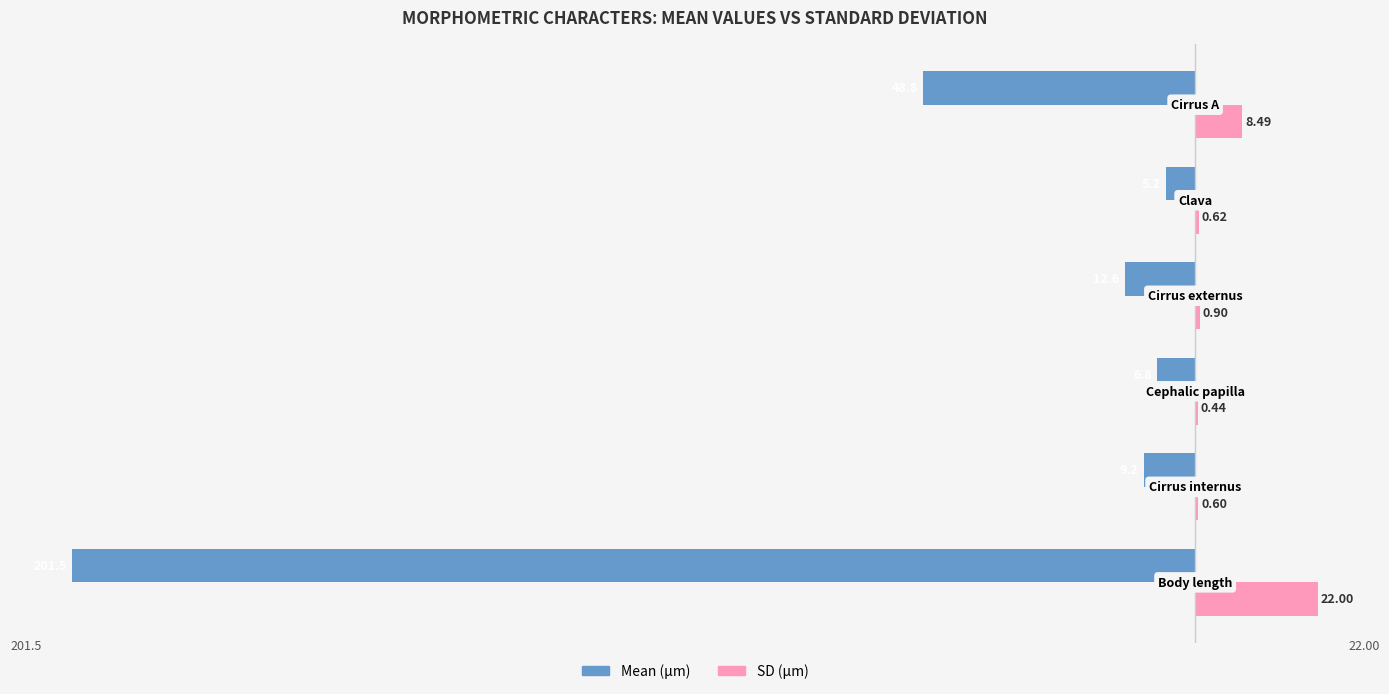

How many data points in Mean (µm) are above -9?

2